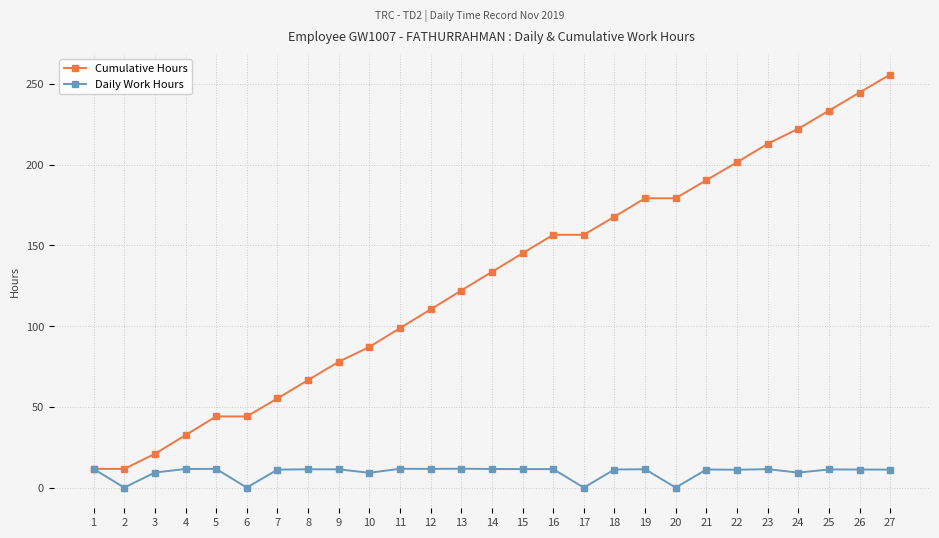

How many distinct data groups are displayed?

2